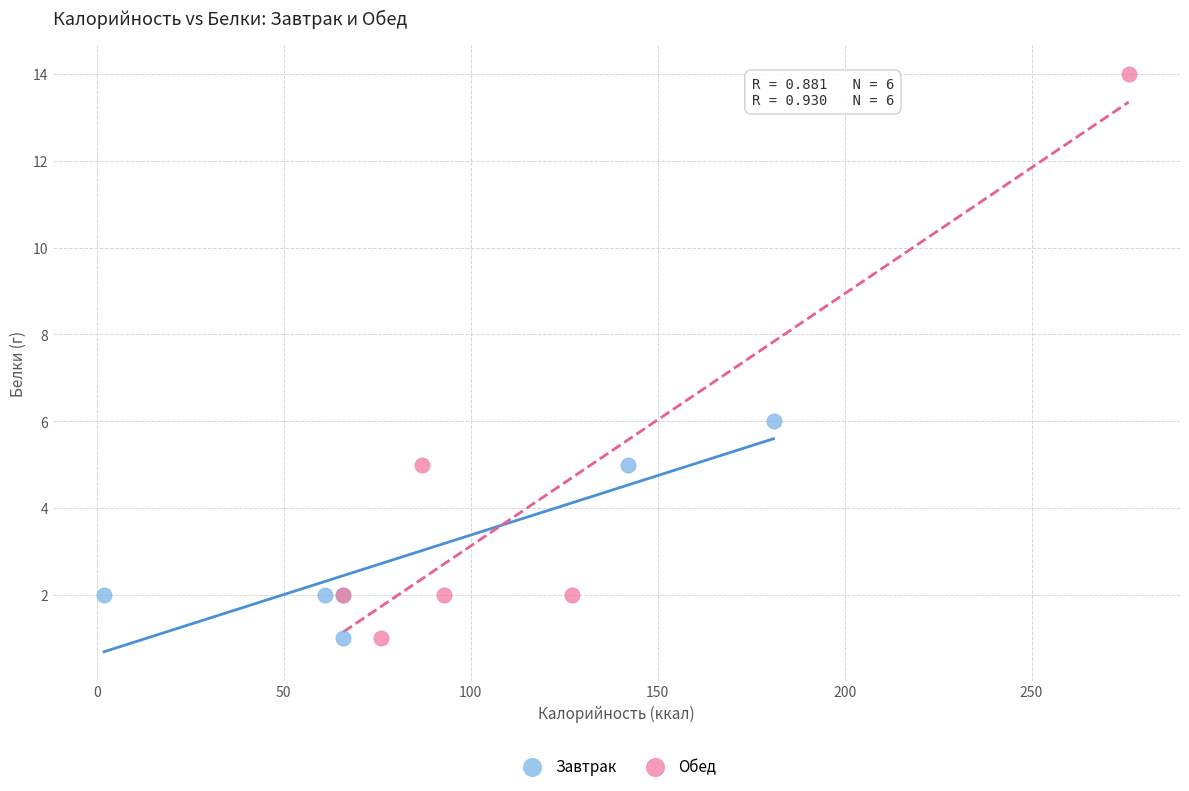

Which series has the largest Y range (max minus min)?

Обед